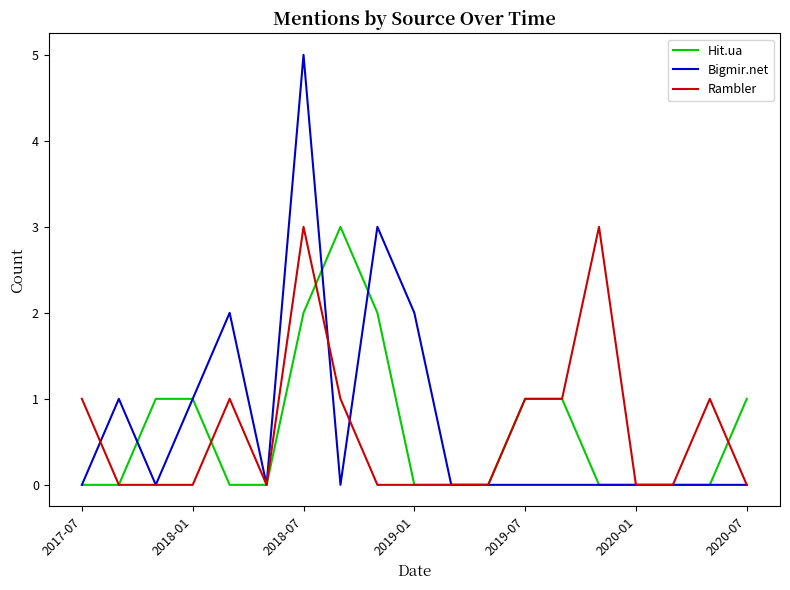

What is the greatest value displayed?

5